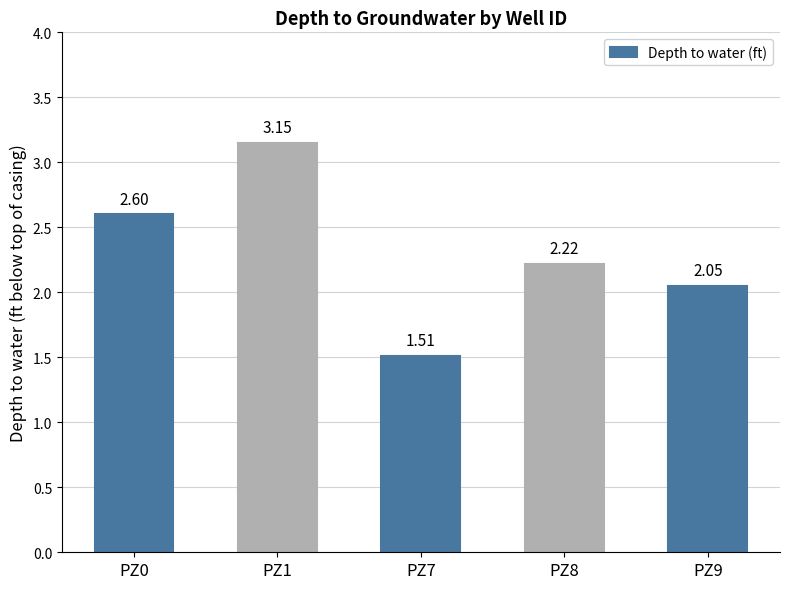

Rank the categories by value from lowest to highest.

PZ7, PZ9, PZ8, PZ0, PZ1